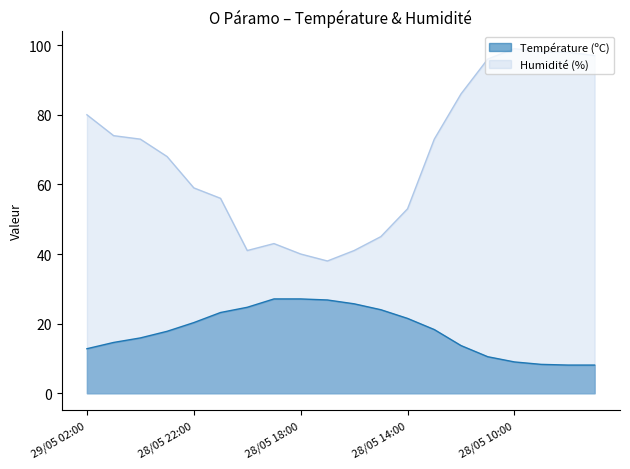

What is the total value across all series at 28/05 23:00?

85.8